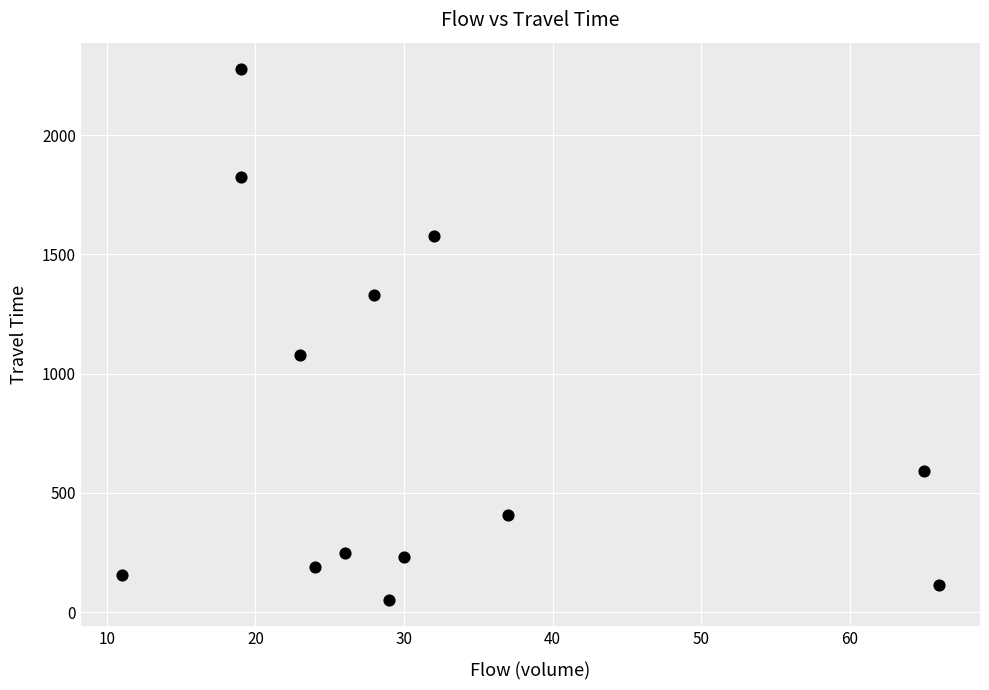

What is the range of Y values (max minus min)?

2224